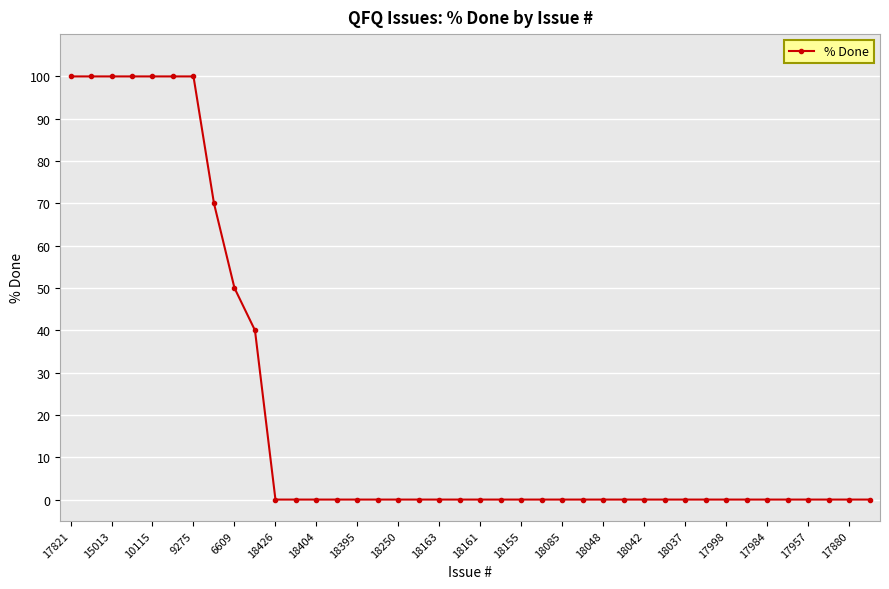

What is the difference between the maximum and second lowest values?

100